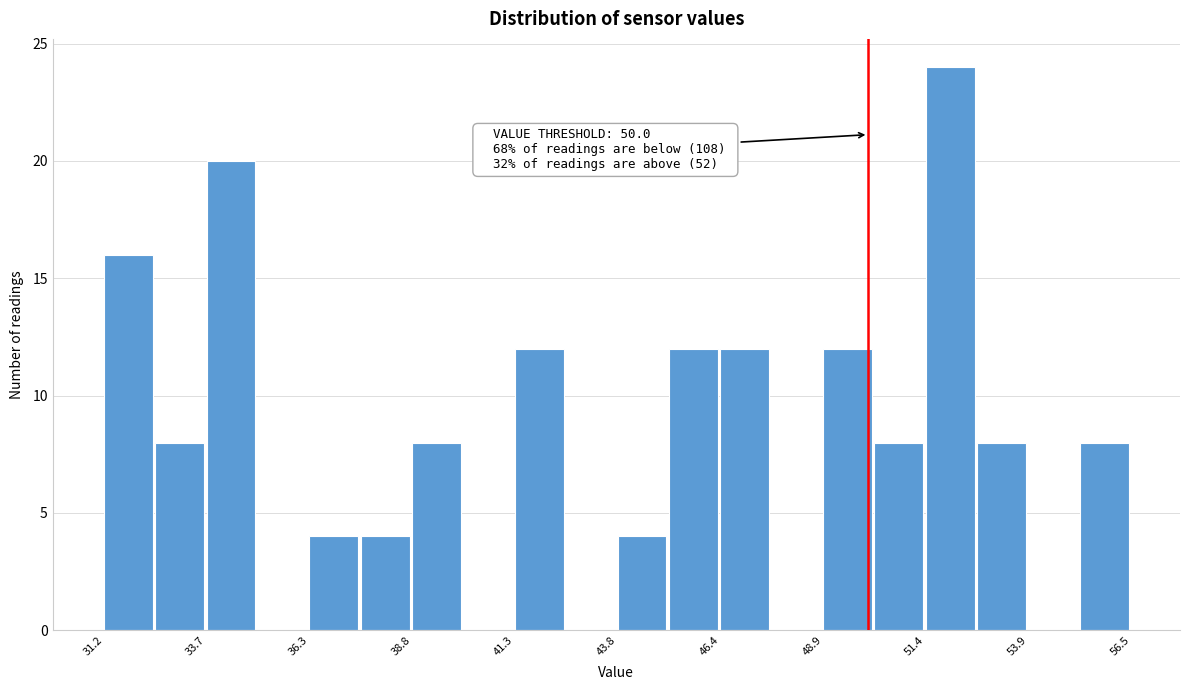

Around what value on the x-axis is the tallest bar? Give the approximate position of its centre, as read against the axis.

52.0